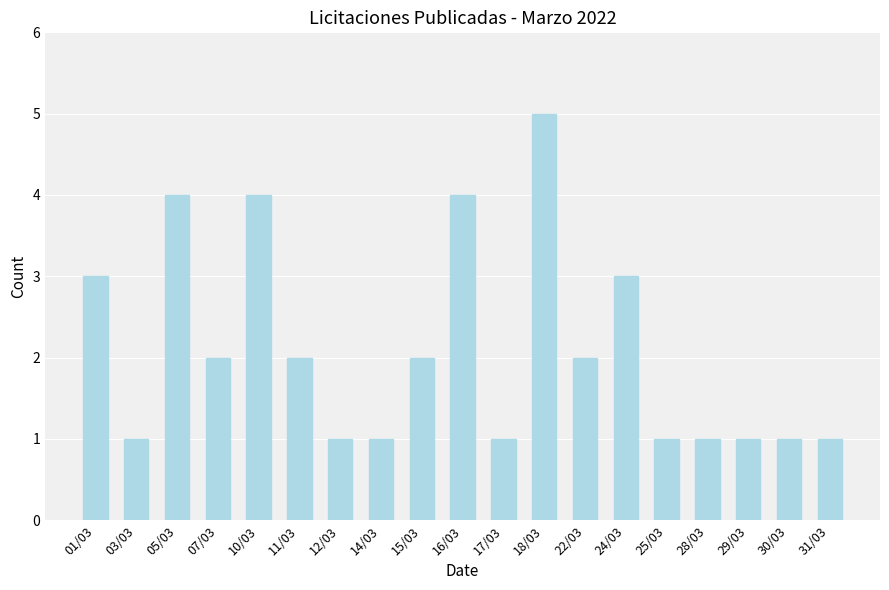

How many values are below 2?

9